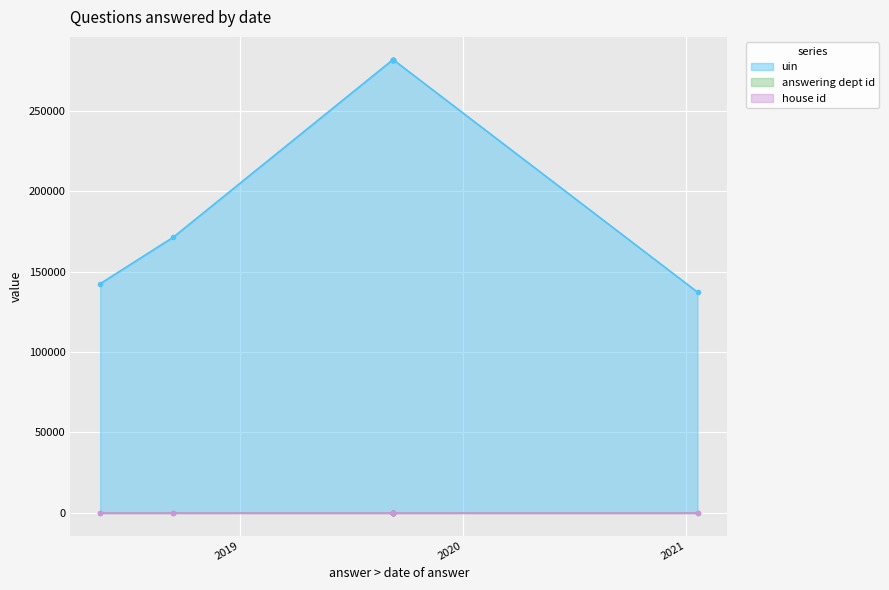

What is the total value across all series at 2019-09-09?

281724